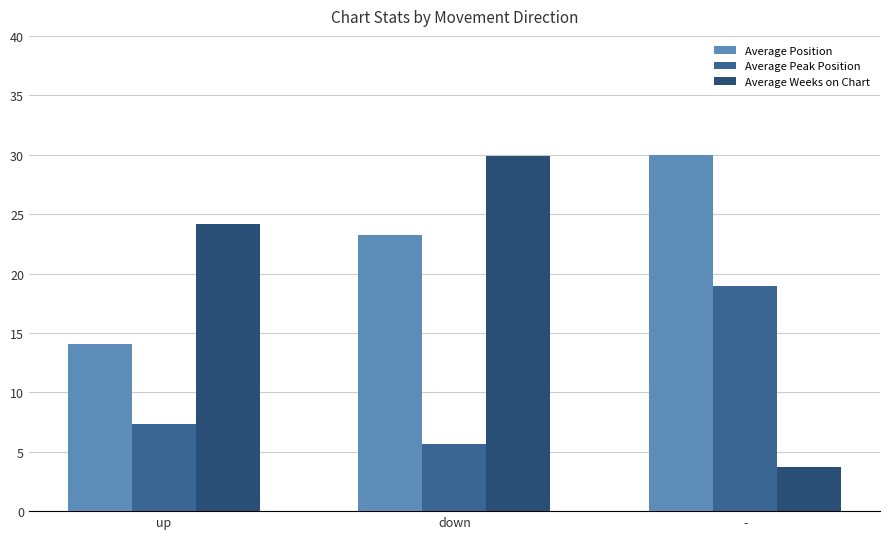

Is the value of Average Weeks on Chart at down greater than the value of Average Peak Position at up?

Yes